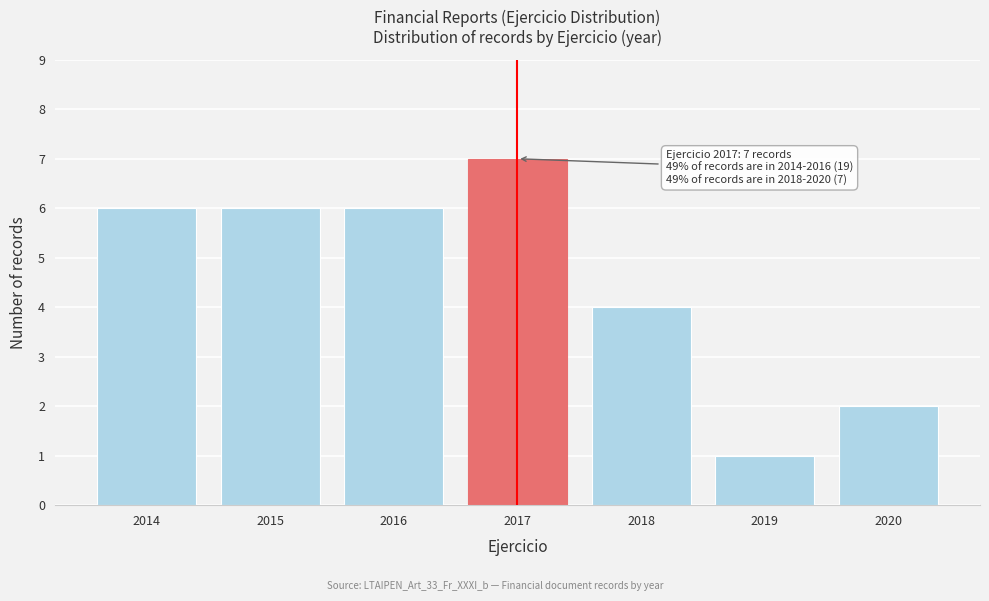

Reading left to right, what are all the values shown in this chart?

2014=6	2015=6	2016=6	2017=7	2018=4	2019=1	2020=2